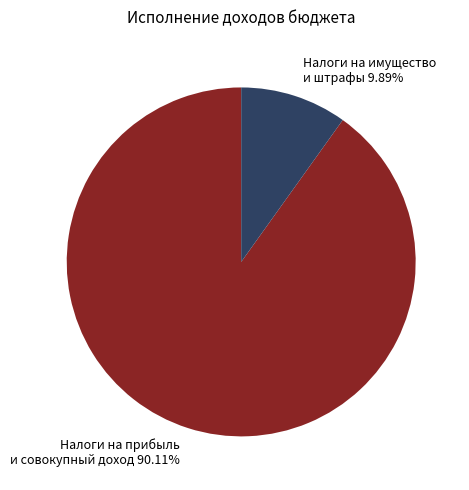

To the nearest percent, what is the difference between the largest and smallest slice percentages?

80%